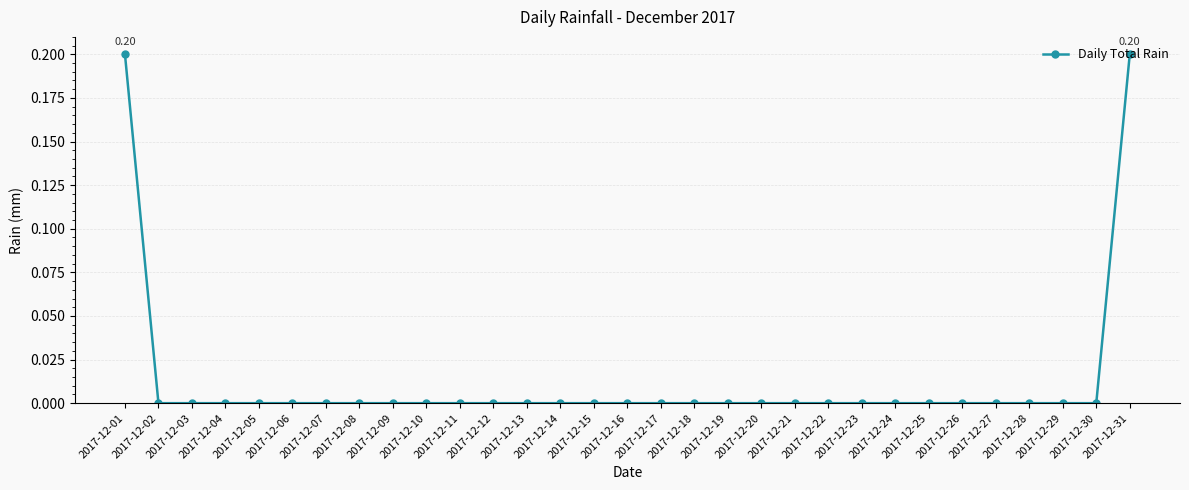

What is the difference between the maximum and minimum values?

0.2